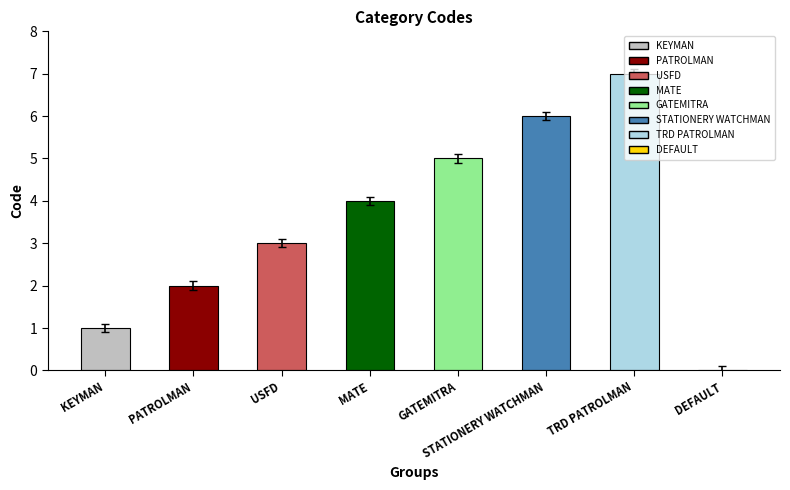

The chart shows a value of 5 at GATEMITRA. True or false?

True